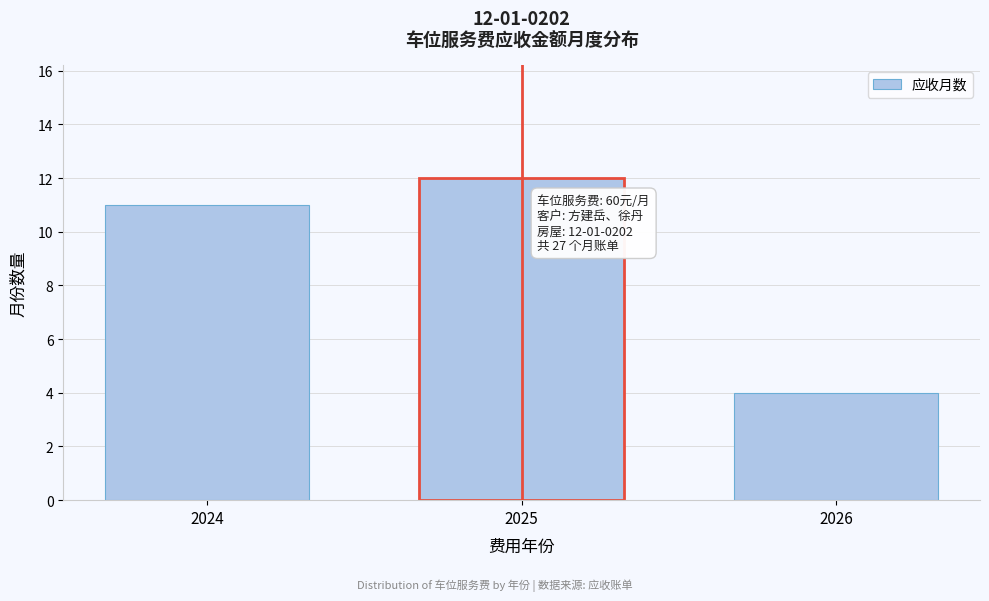

Reading left to right, list all the values displayed in this chart.

2024=11	2025=12	2026=4